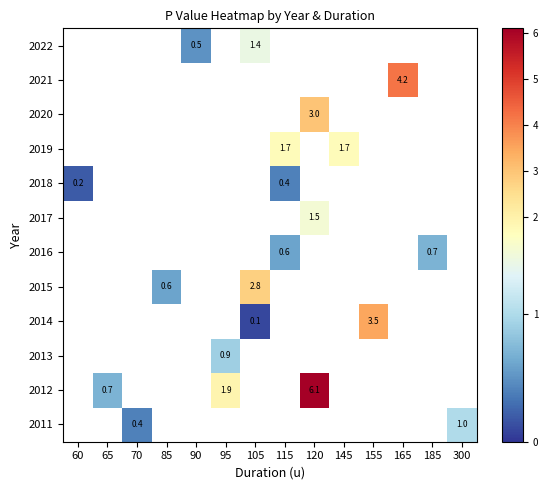

What is the maximum value shown in the chart?

6.1